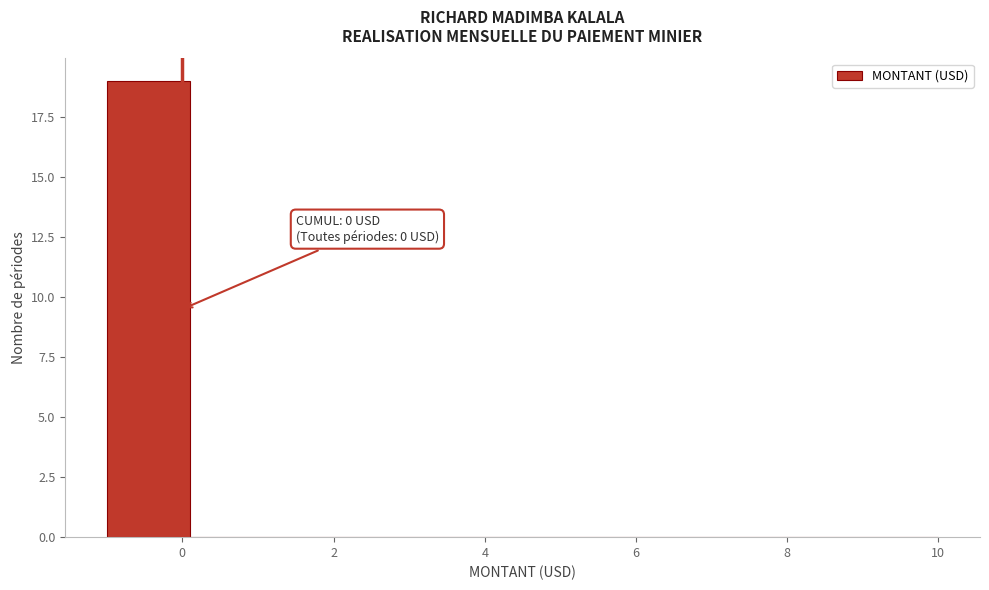

Which range on the x-axis has the tallest bar?

-1.0 to 0.1